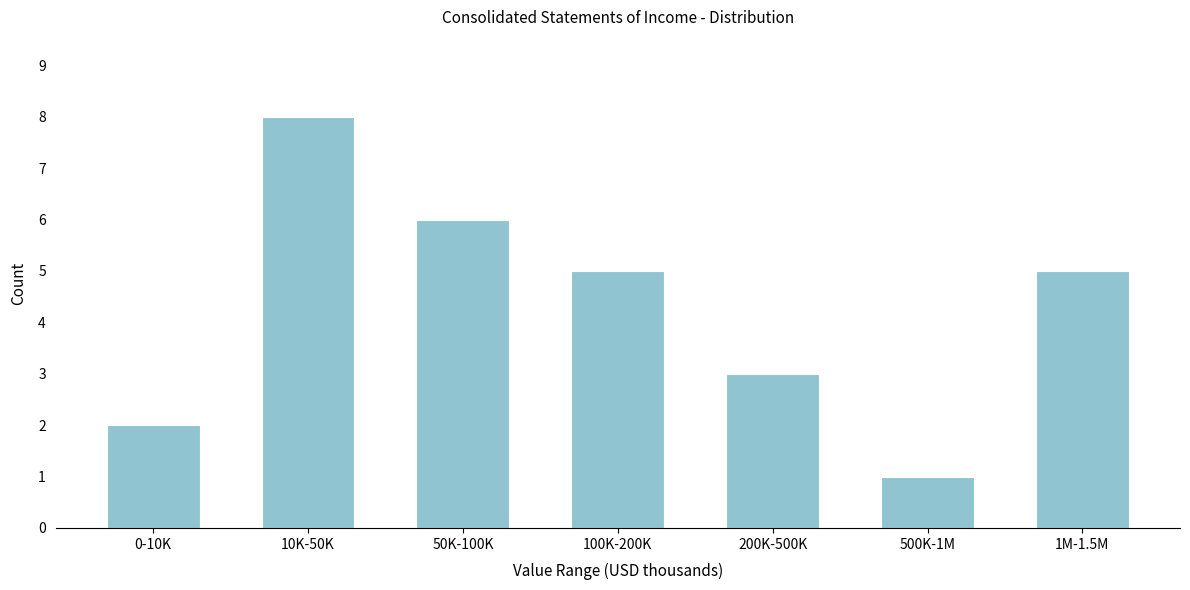

Reading left to right, list all the values displayed in this chart.

2	8	6	5	3	1	5